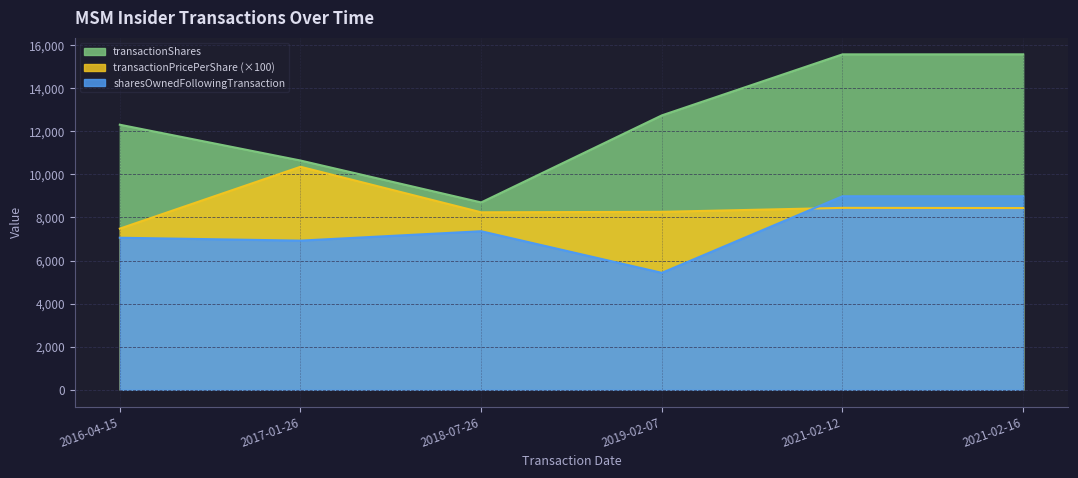

What is the difference between the transactionPricePerShare values at 2019-02-07 and 2021-02-16?

176.1